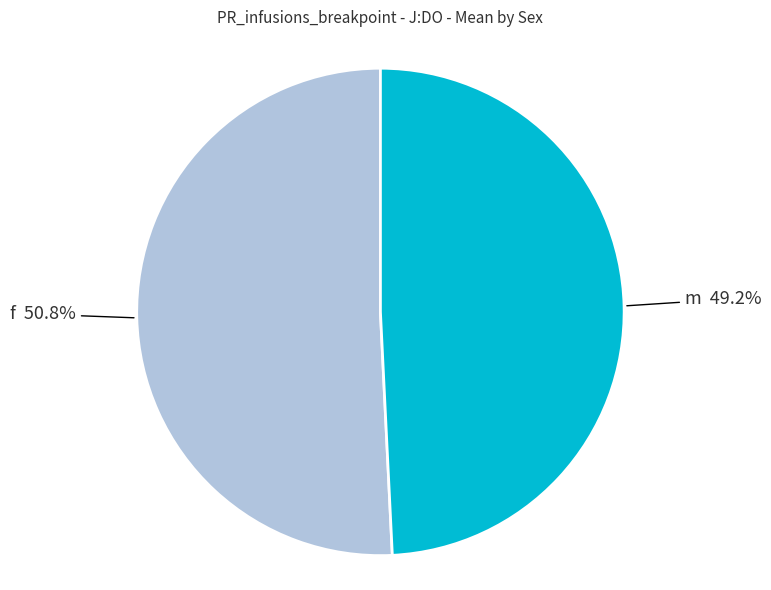

Is there any slice that represents more than half of the pie?

Yes